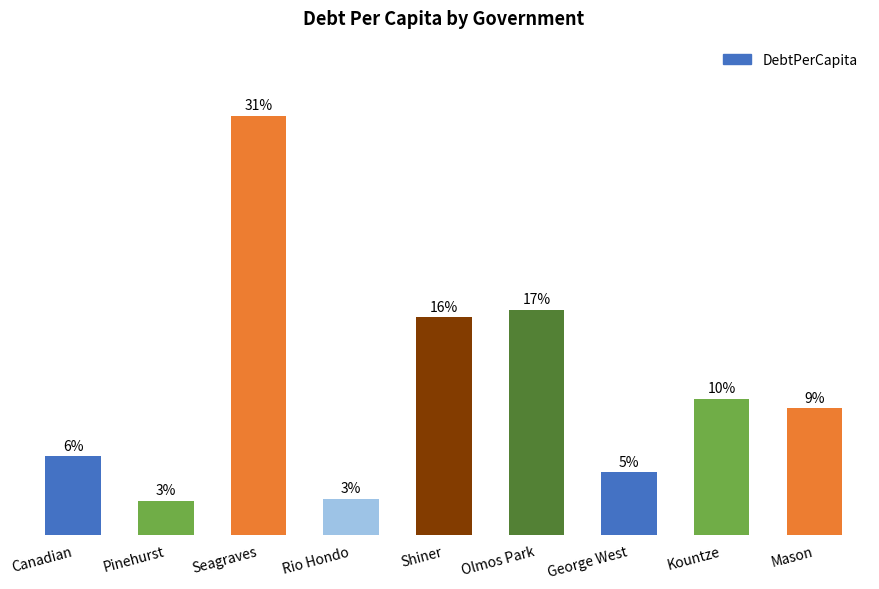

Does the chart contain any negative values?

No